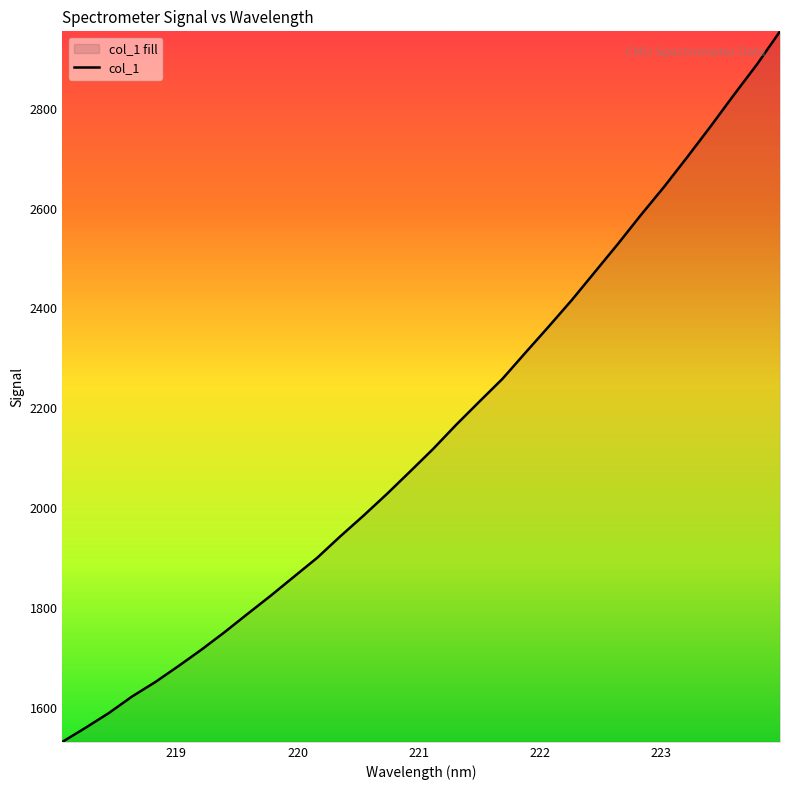

Reading left to right, list all the values displayed in this chart.

1531.3	1559.5	1588.9	1622.0	1650.9	1682.9	1716.0	1751.2	1788.1	1824.5	1862.5	1900.3	1943.3	1984.7	2027.7	2072.6	2118.1	2166.7	2213.0	2258.8	2311.5	2363.6	2416.8	2473.2	2529.7	2588.0	2644.3	2703.9	2764.8	2827.5	2888.7	2955.2